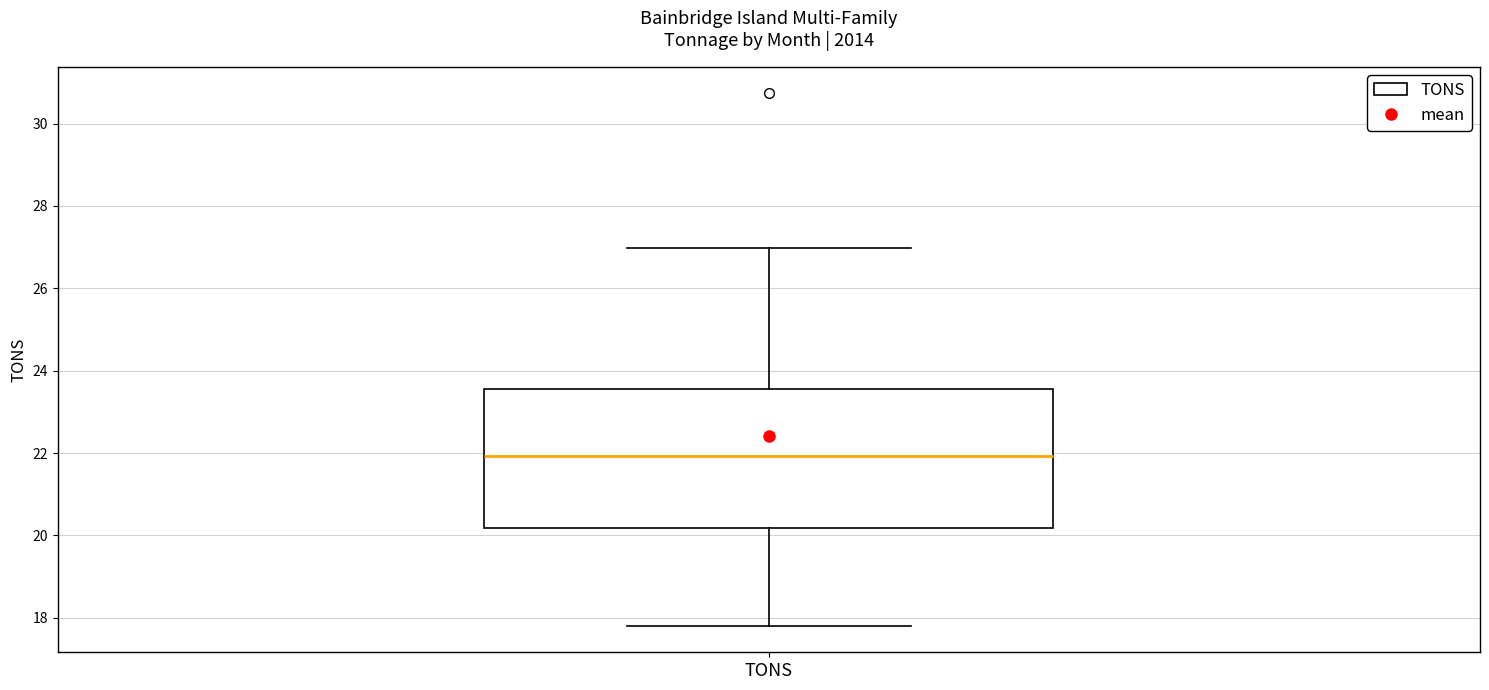

Where is the upper edge of the box for TONS on the y-axis? The values are not printed on the chart, so give them approximately, as read against the axis.

23.6